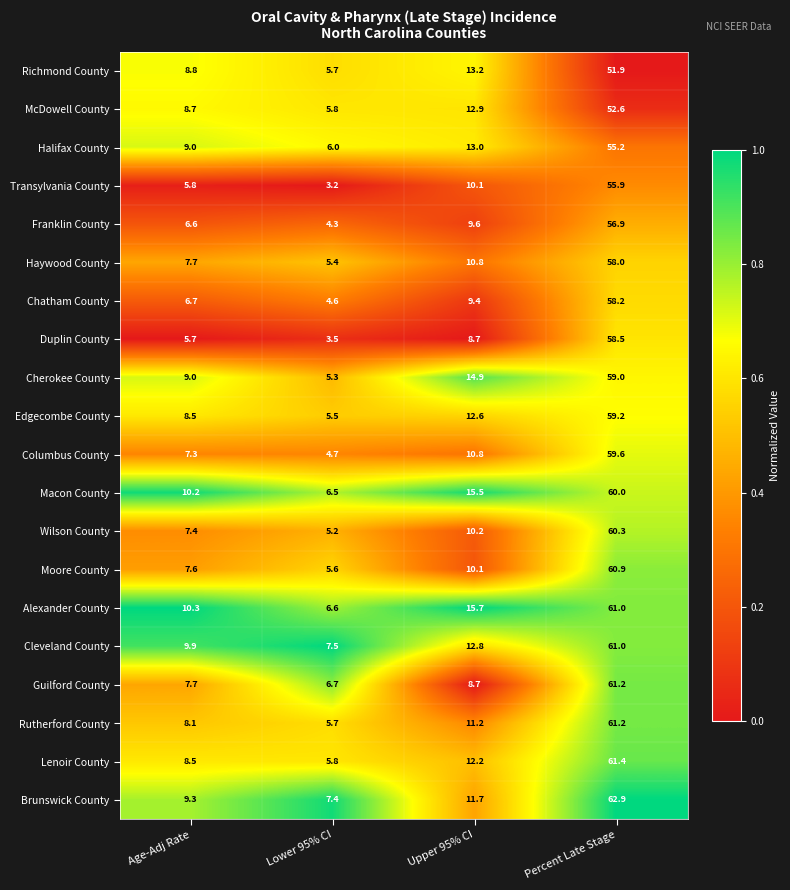

Which series changed the most between Age-Adj Rate and Percent Late Stage?

Brunswick County